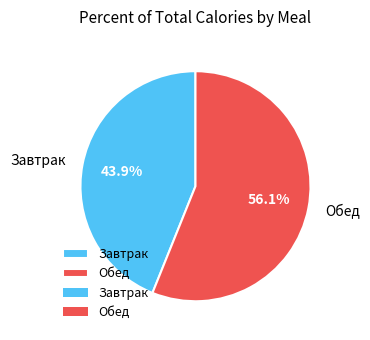

Count the number of slices in the pie.

2